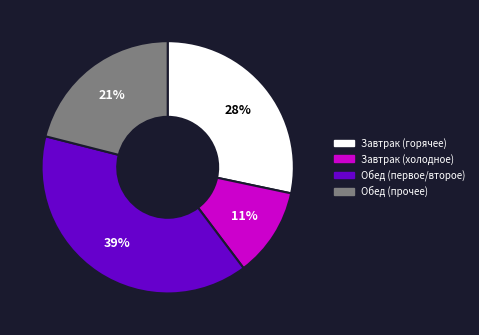

Rank the categories by value from highest to lowest.

Обед (первое/второе), Завтрак (горячее), Обед (прочее), Завтрак (холодное)